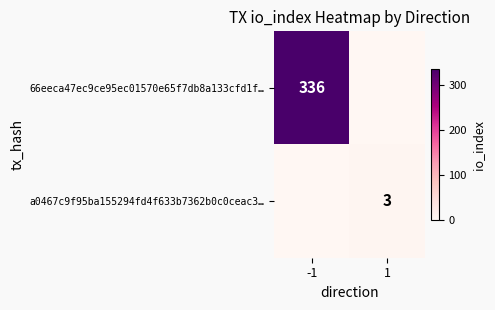

Is the value of 66eeca47ec9ce95ec01570e65f7db8a133cfd1f… at -1 greater than the value of a0467c9f95ba155294fd4f633b7362b0c0ceac3… at 1?

Yes